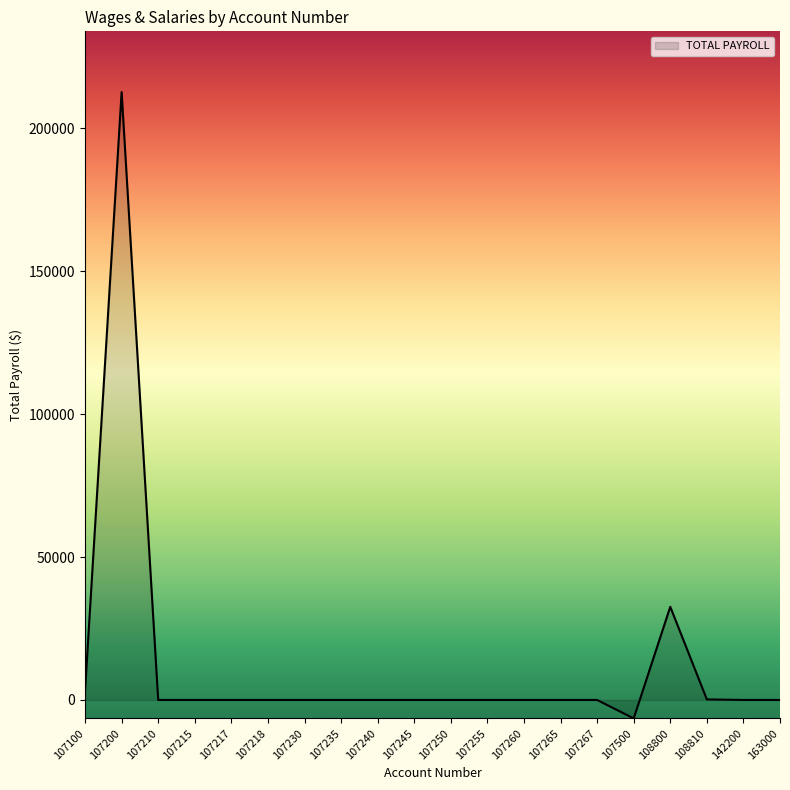

Which has a higher value, 107500 or 107240?

107240